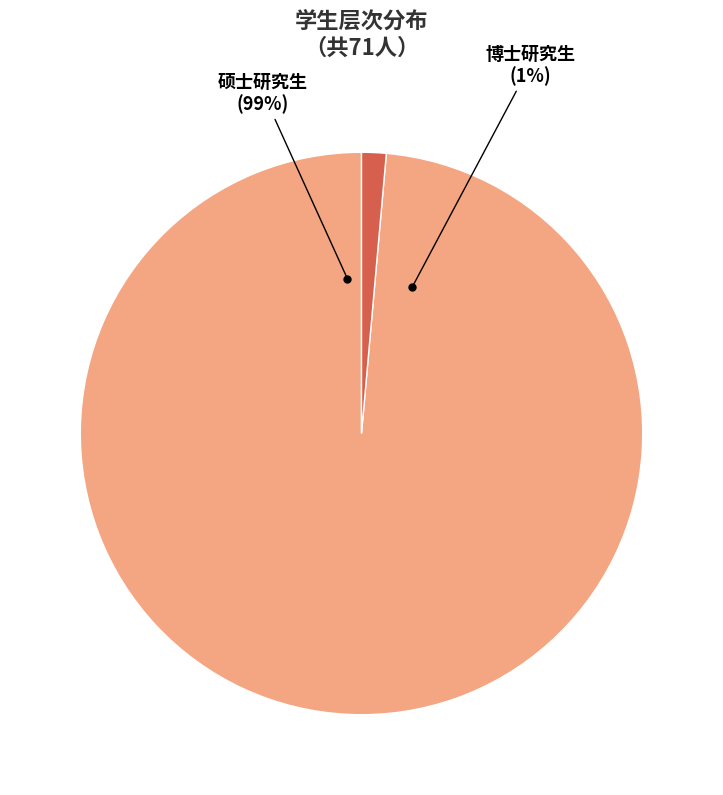

To the nearest percent, what is the difference between the largest and smallest slice percentages?

97%